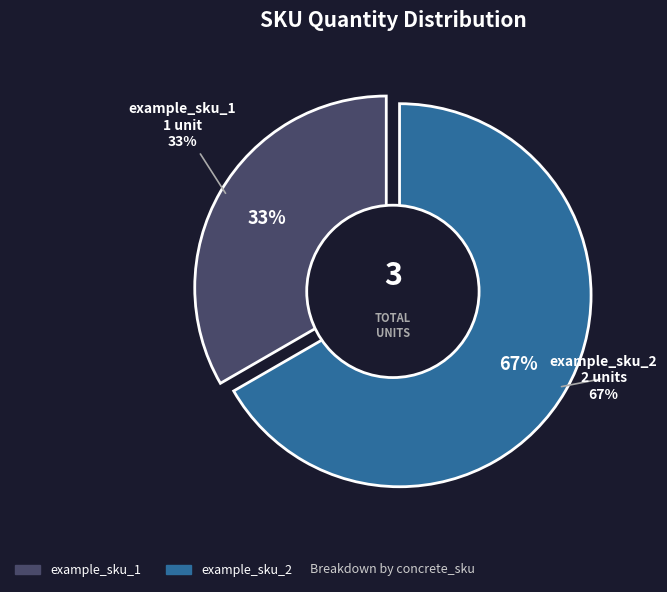

What is the change in value from example_sku_1 to example_sku_2?

+1